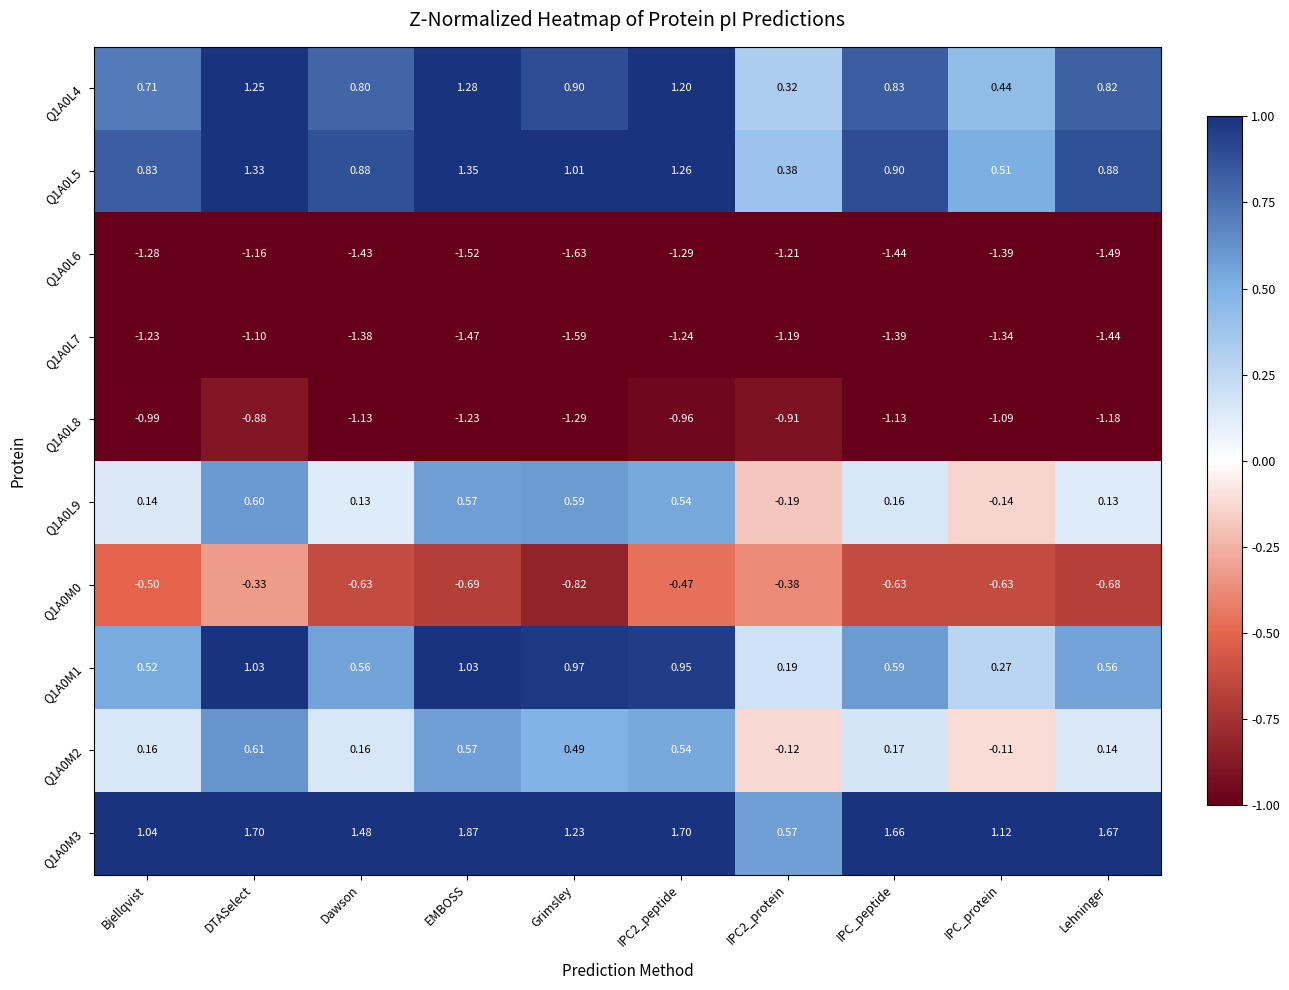

At which label does Q1A0L9 first exceed 0?

Bjellqvist